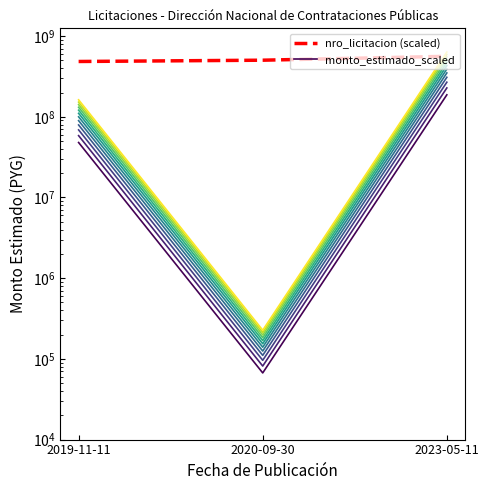

Is it true that the value at 2019-11-11 is 40912408.1?

False